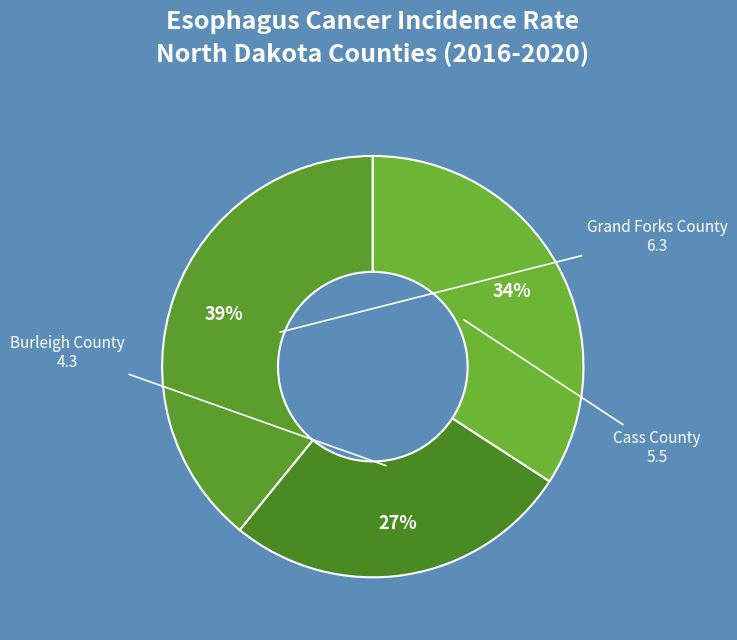

How many slices are in this pie chart?

3